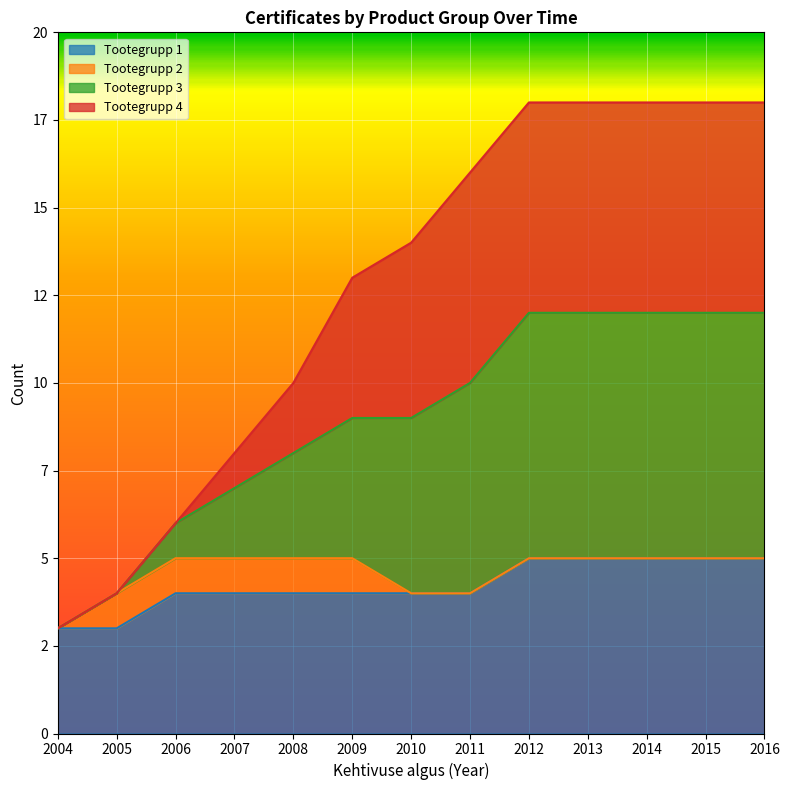

The value of Tootegrupp 3 at 2016 is 31. True or false?

False